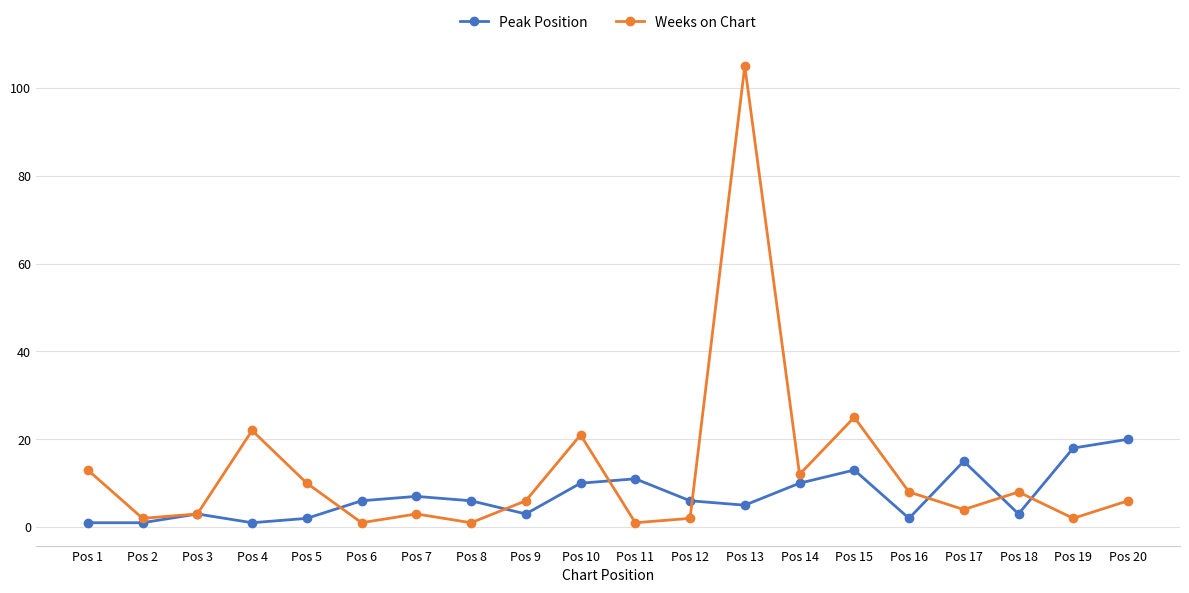

Which series changed the most between Pos 10 and Pos 15?

Weeks on Chart